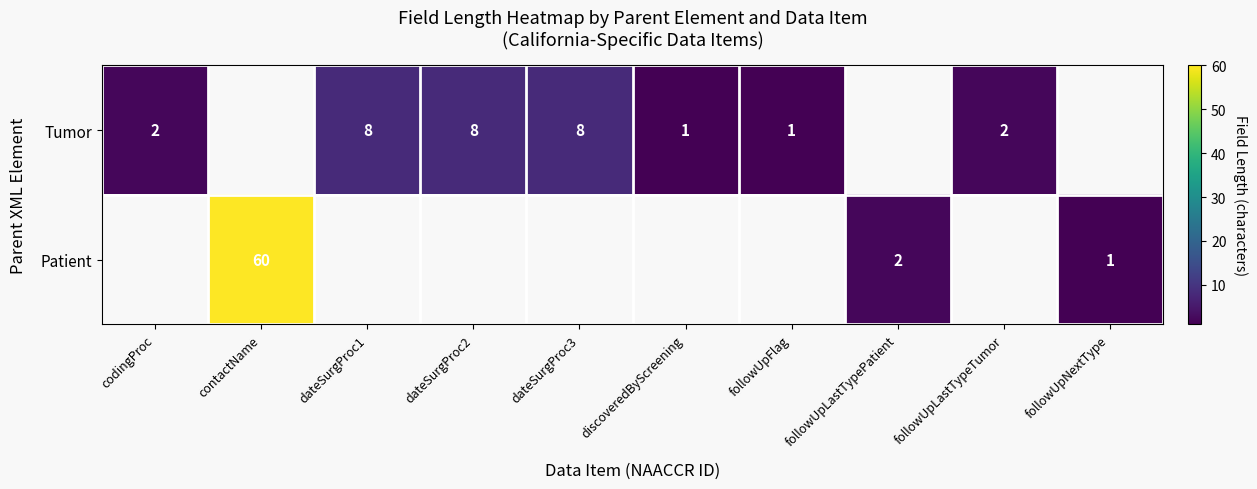

The value of Patient at contactName is 60. True or false?

True